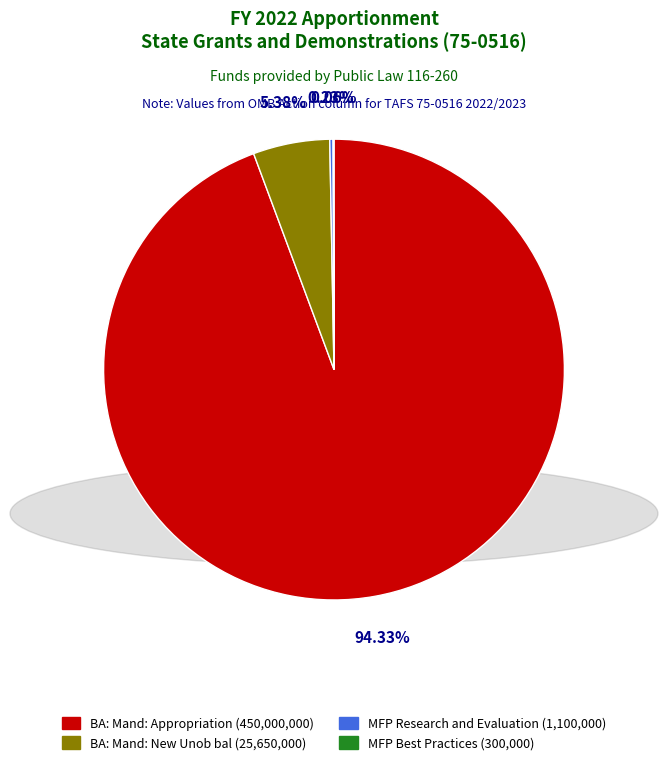

Which slice is the largest?

BA: Mand: Appropriation